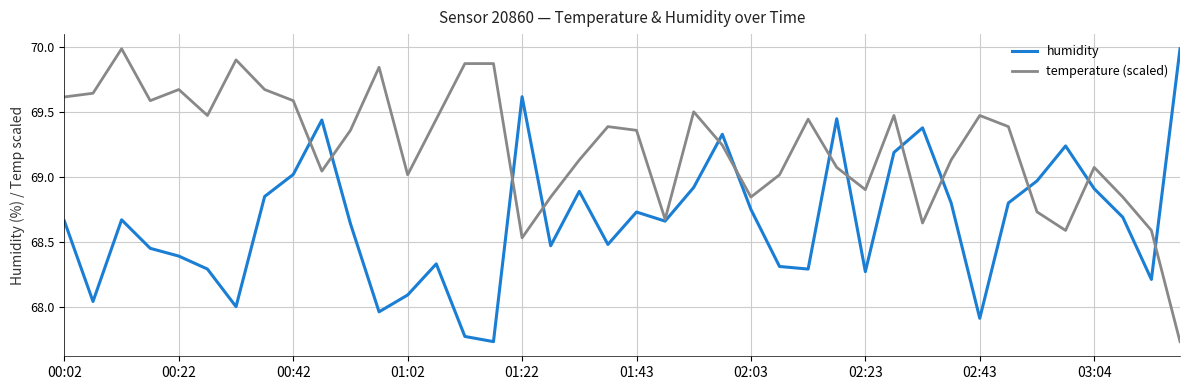

What is the greatest value displayed?

70.0